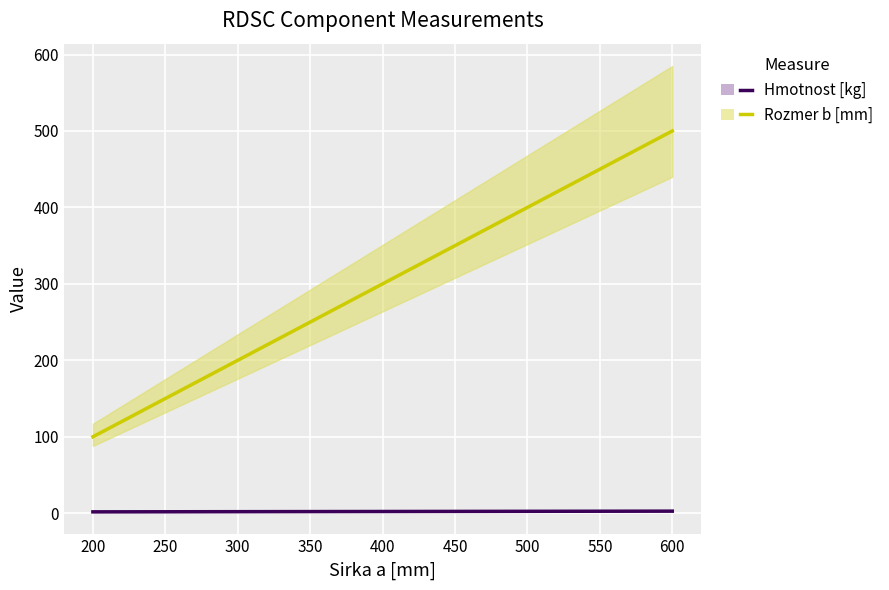

True or false: Hmotnost [kg] and Rozmer b [mm] intersect in this chart.

False